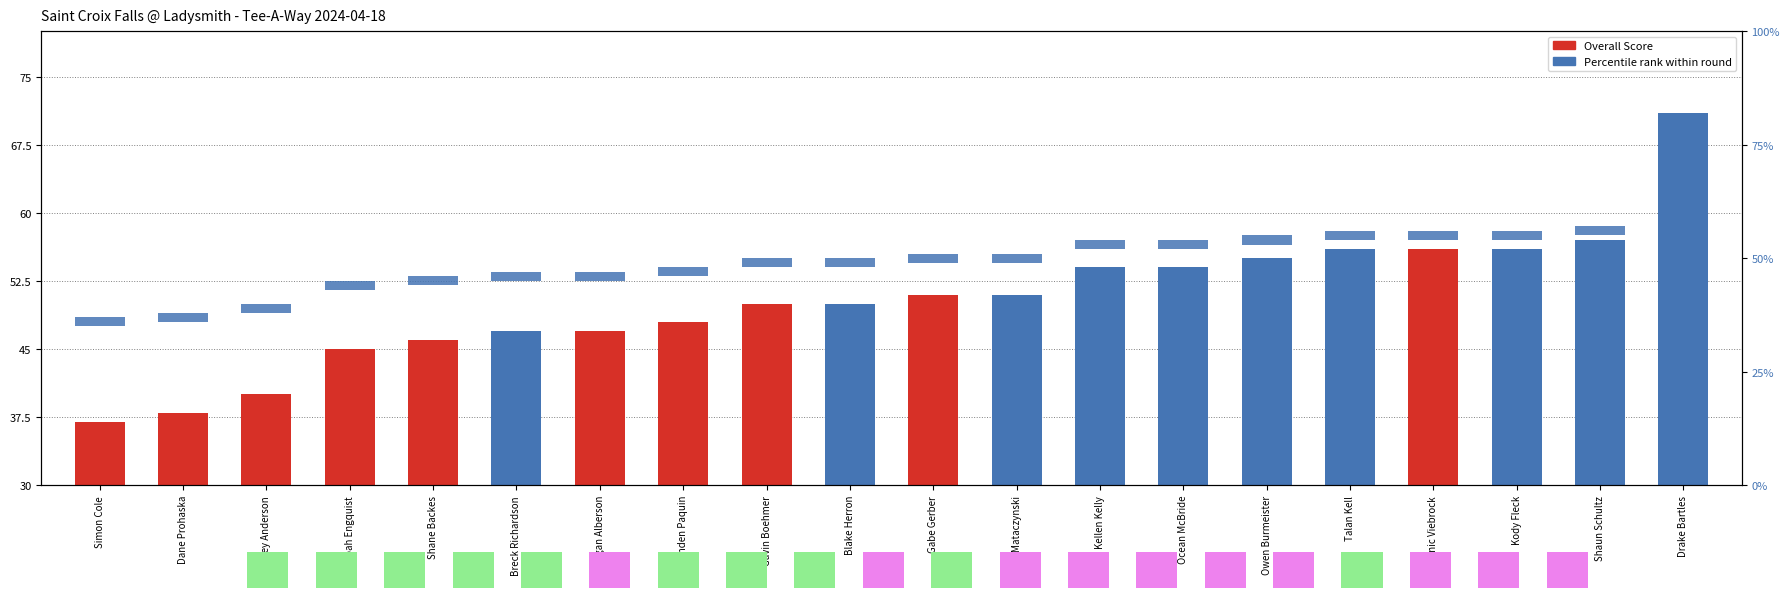

What is the value of the Percentile indicator bar at the 19th from the left?

2